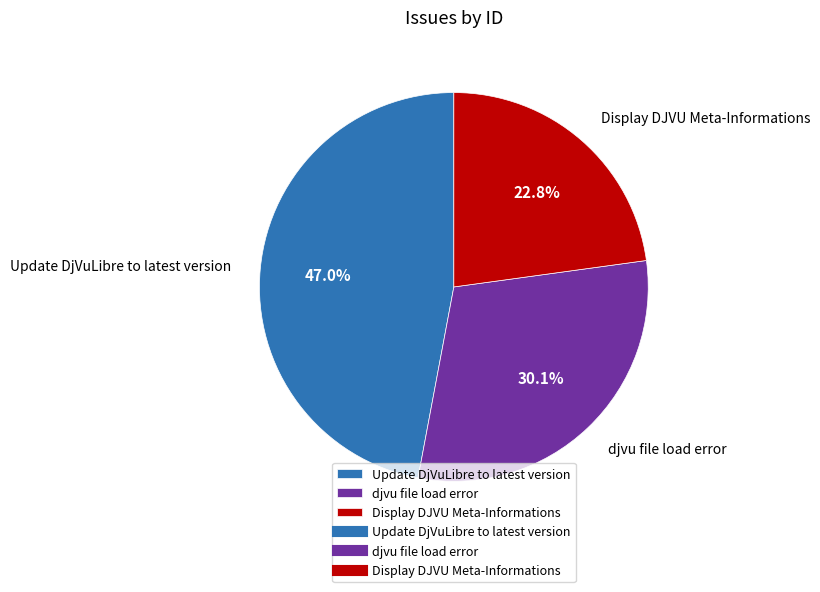

Is the sum of djvu file load error and Update DjVuLibre to latest version greater than half?

Yes